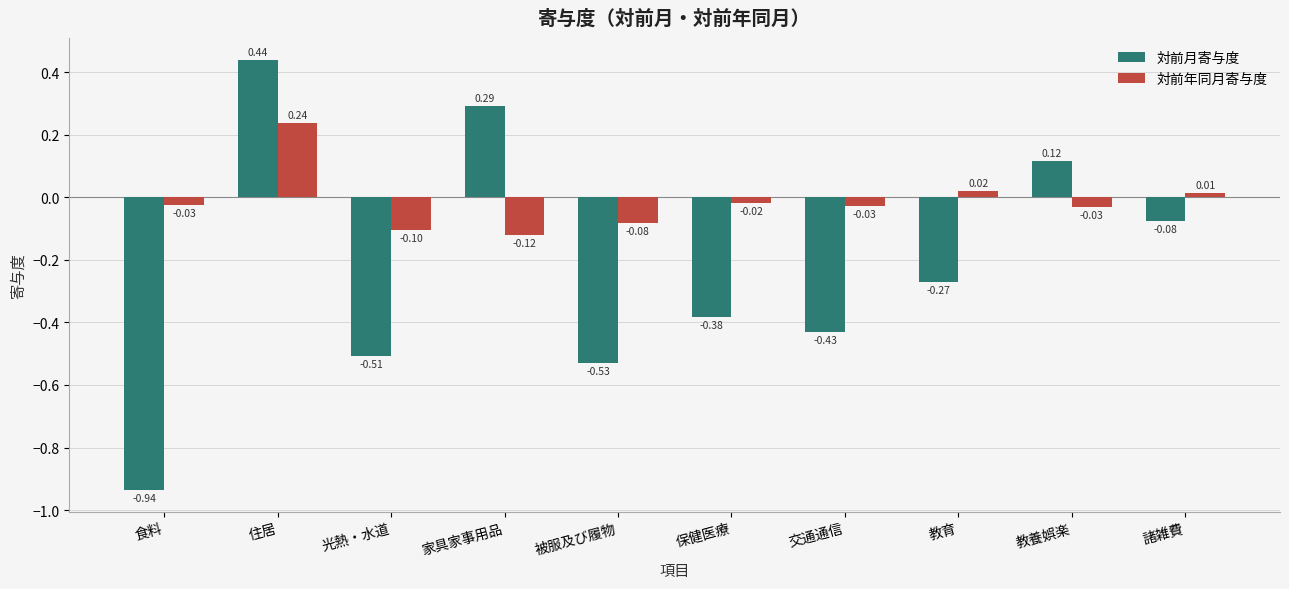

At which label does 対前月寄与度 first exceed 0?

住居